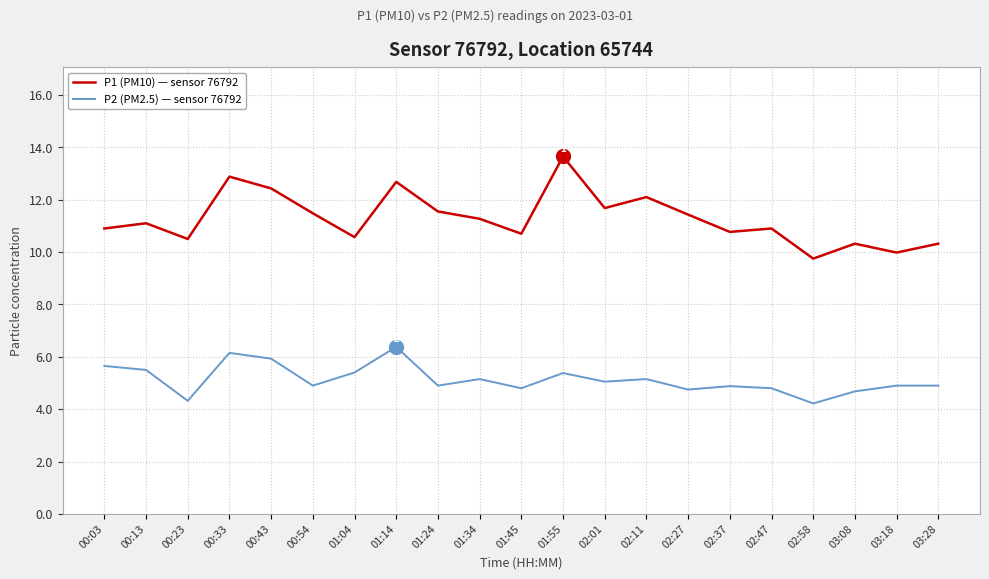

Is the value of P1 (PM10) — sensor 76792 at 01:45 greater than the value of P2 (PM2.5) — sensor 76792 at 02:01?

Yes